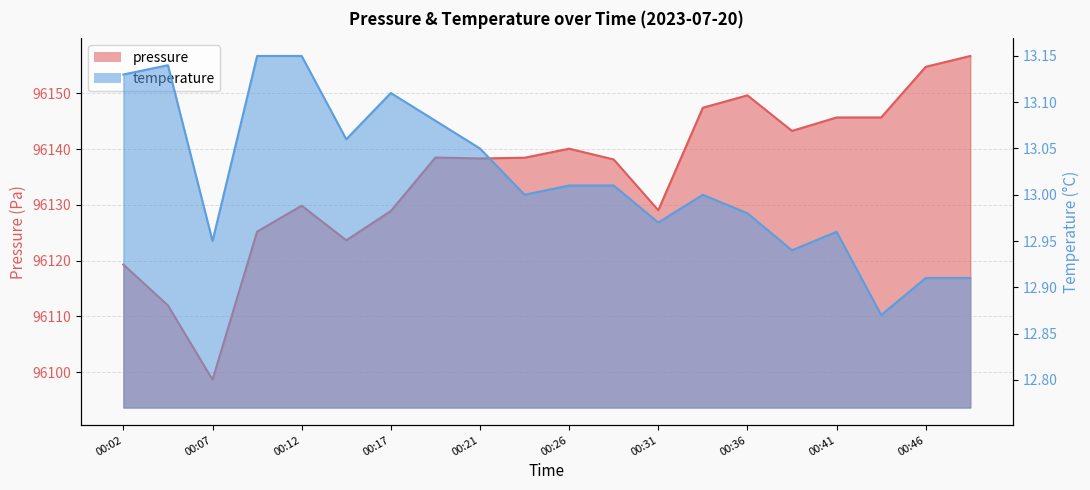

Is the value of temperature at 00:26 greater than the value of pressure at 00:36?

No